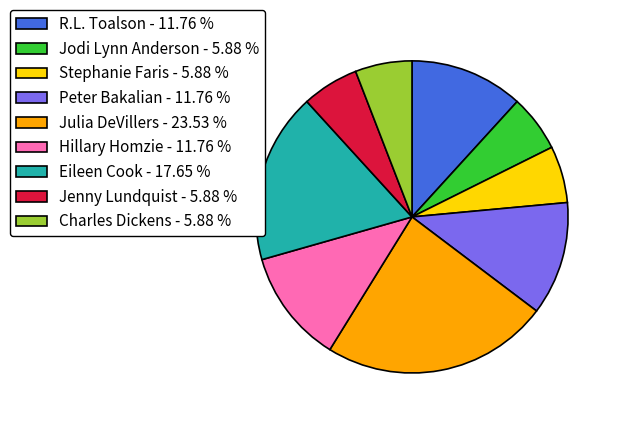

Is it true that Jenny Lundquist is 6% of the pie?

True